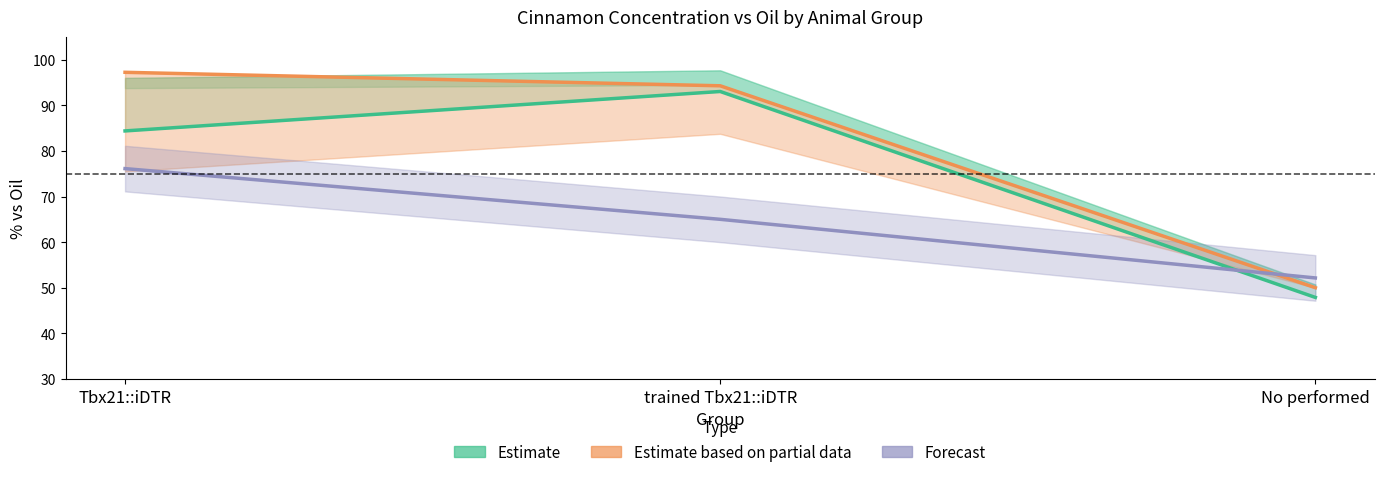

Rank the categories by Estimate value from highest to lowest.

trained Tbx21::iDTR, Tbx21::iDTR, No performed